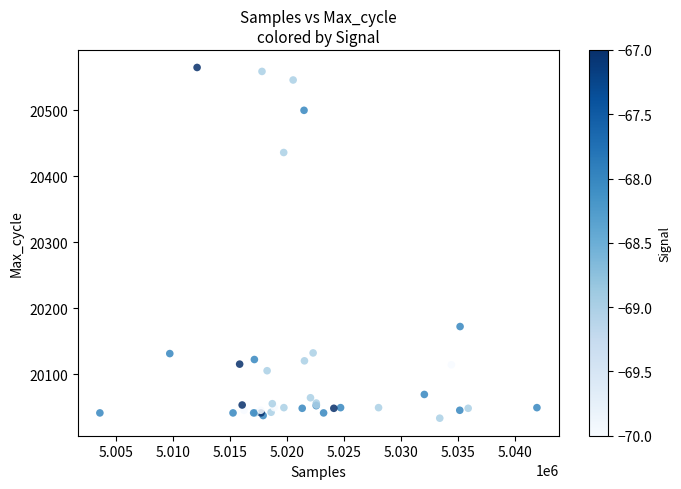

What Y value in the scatter plot is closest to 20299?

20172